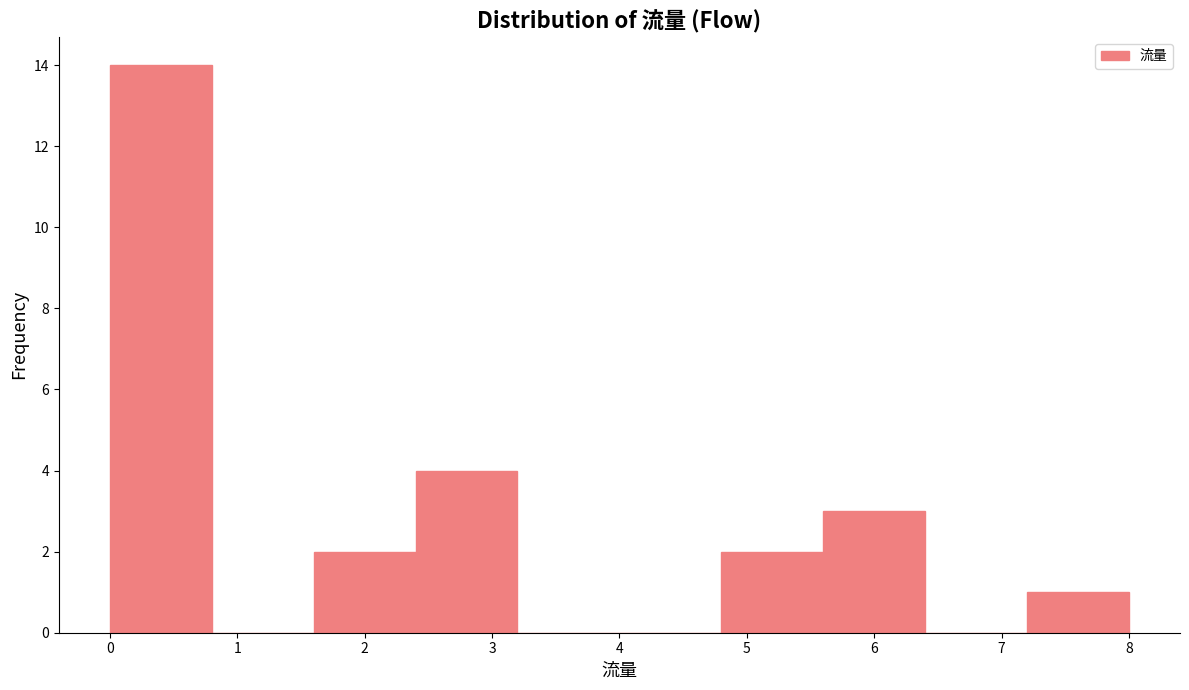

What is the height of the bar covering 2.4 to 3.2 on the x-axis? The values are not printed on the chart, so give them approximately, as read against the axis.

4